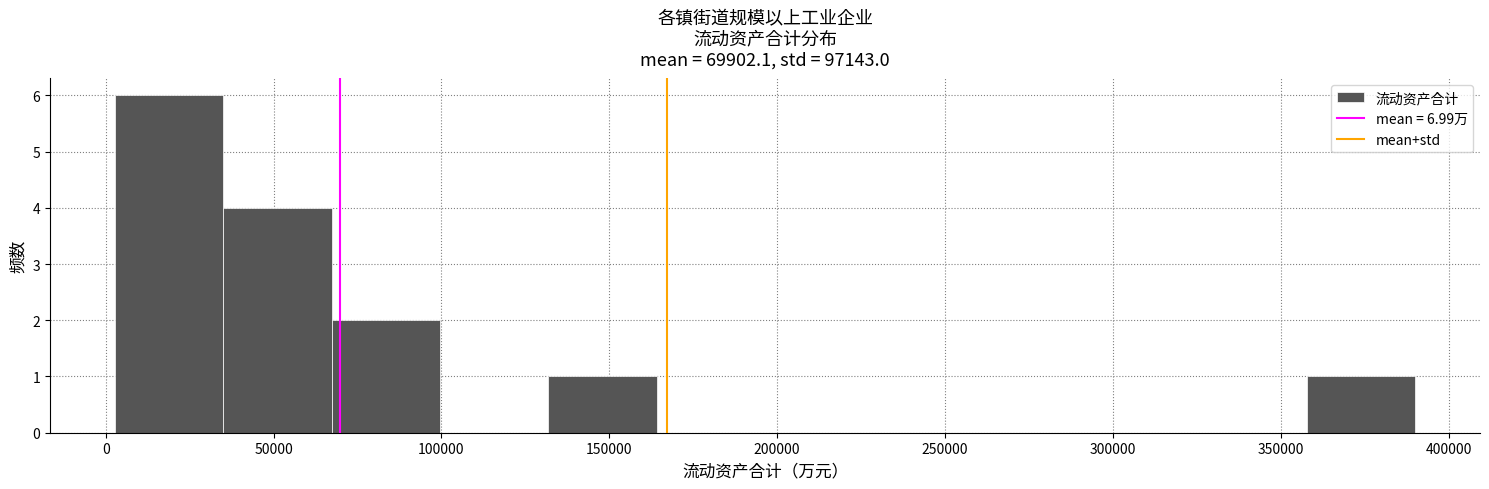

How tall is the bar that spans 35000 to 65000 on the x-axis? Neither the bar edges nor the heights are printed on the chart, so give them approximately, as read against the axes.

4